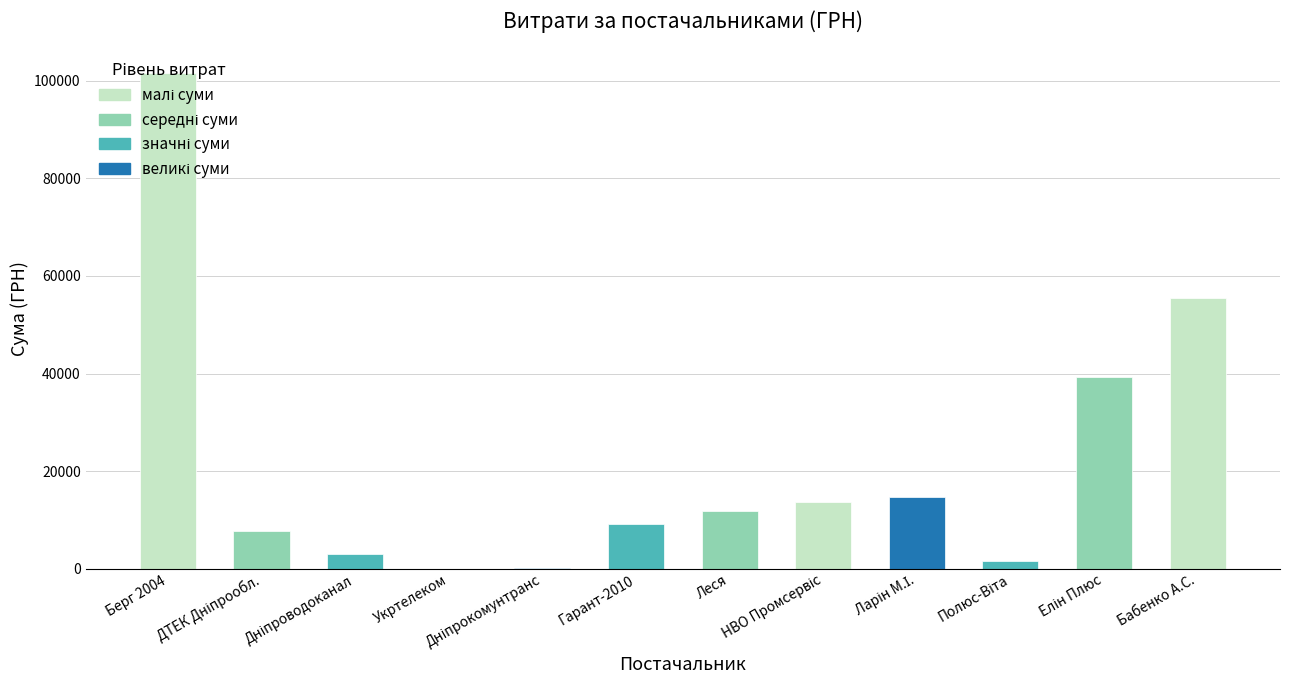

What is the sum of all values?

258185.2